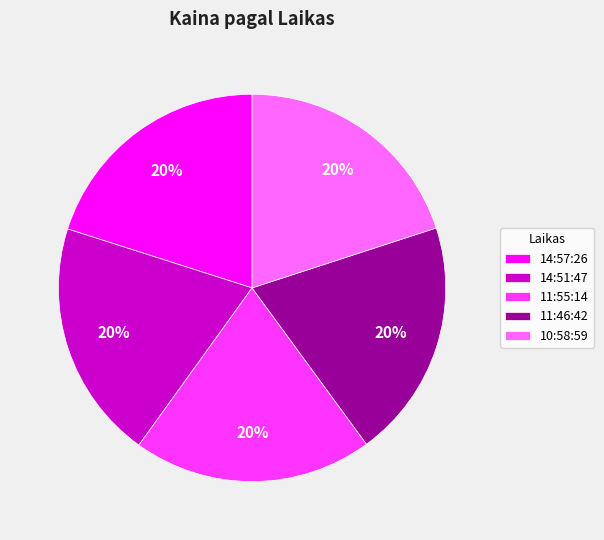

Do 11:46:42 and 14:51:47 together represent more than half of the pie?

No